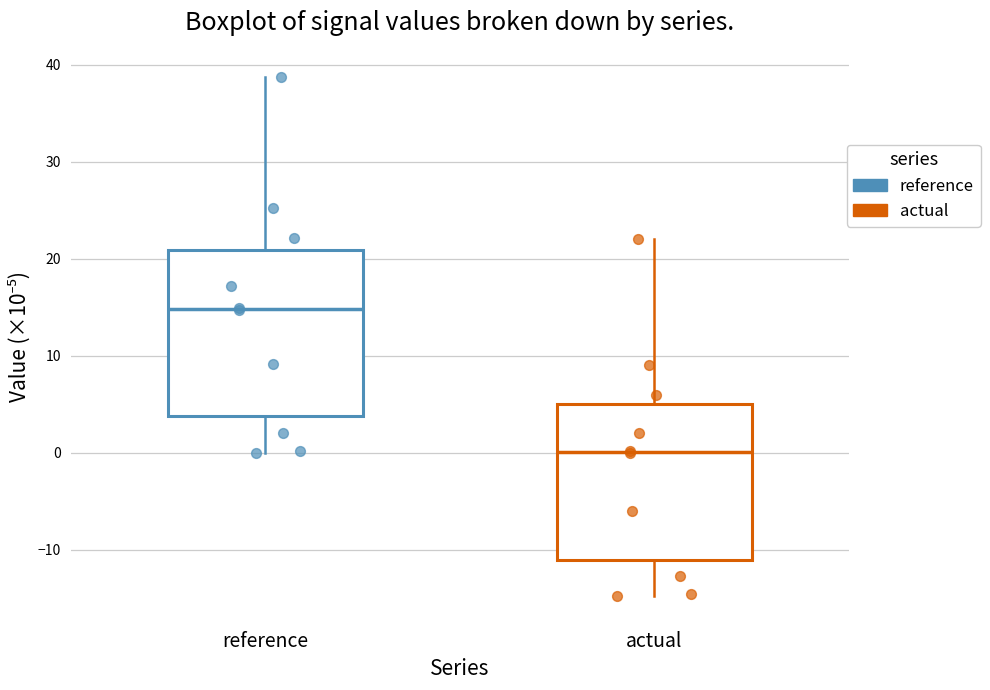

Which box is the tallest, from its lower edge to its upper edge?

reference